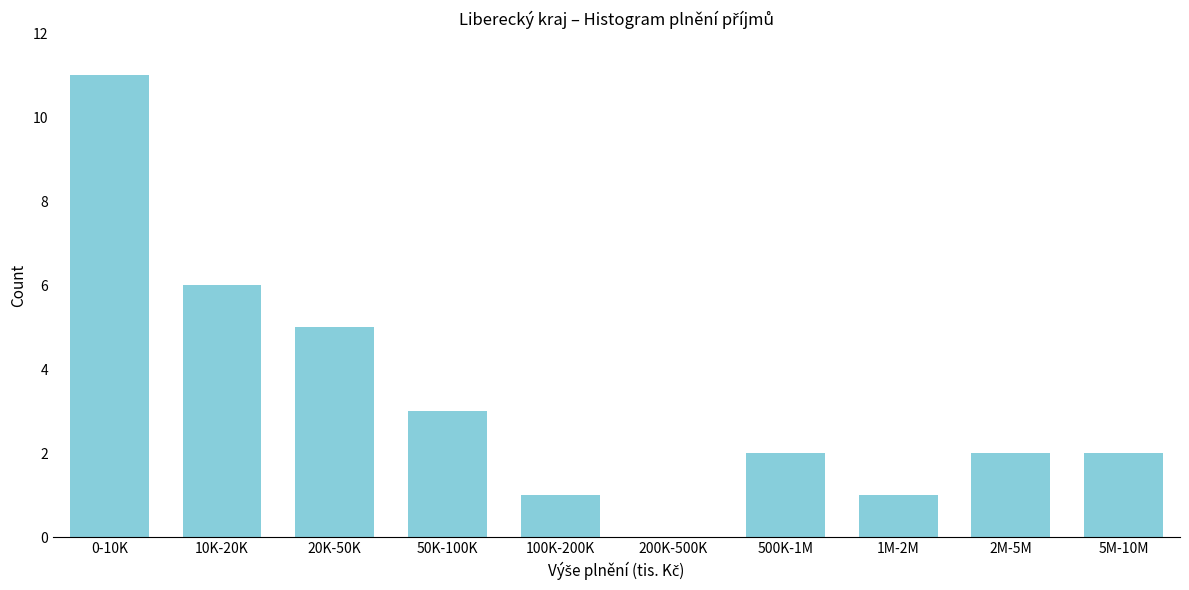

Reading left to right, list all the values displayed in this chart.

0-10K=11	10K-20K=6	20K-50K=5	50K-100K=3	100K-200K=1	200K-500K=0	500K-1M=2	1M-2M=1	2M-5M=2	5M-10M=2